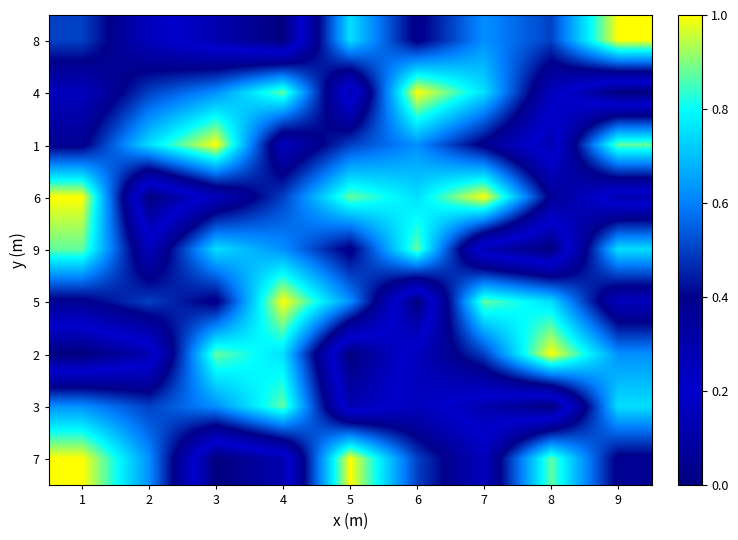

What is the spread (max minus min) of values at 2?

0.8